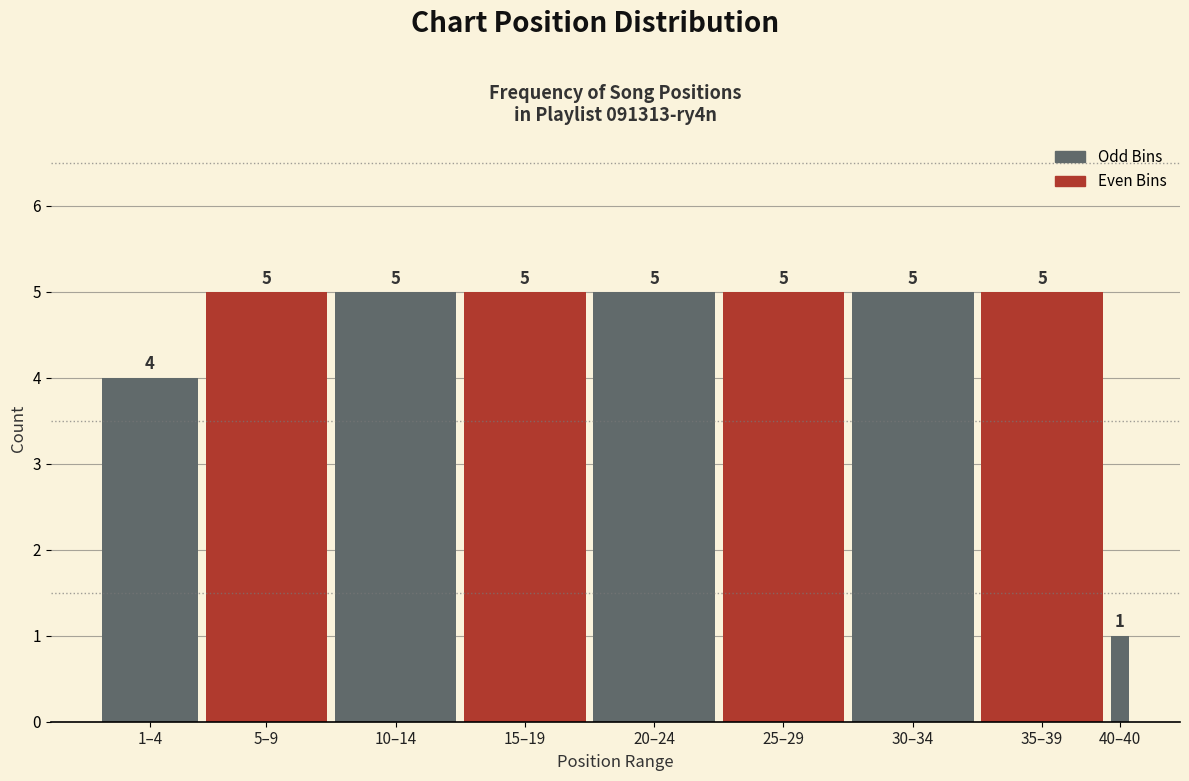

Reading left to right, list all the values displayed in this chart.

4	5	5	5	5	5	5	5	1